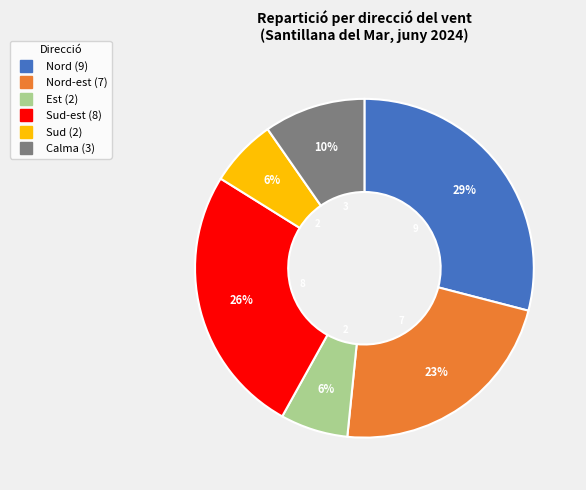

To the nearest percent, what is the average slice percentage?

17%